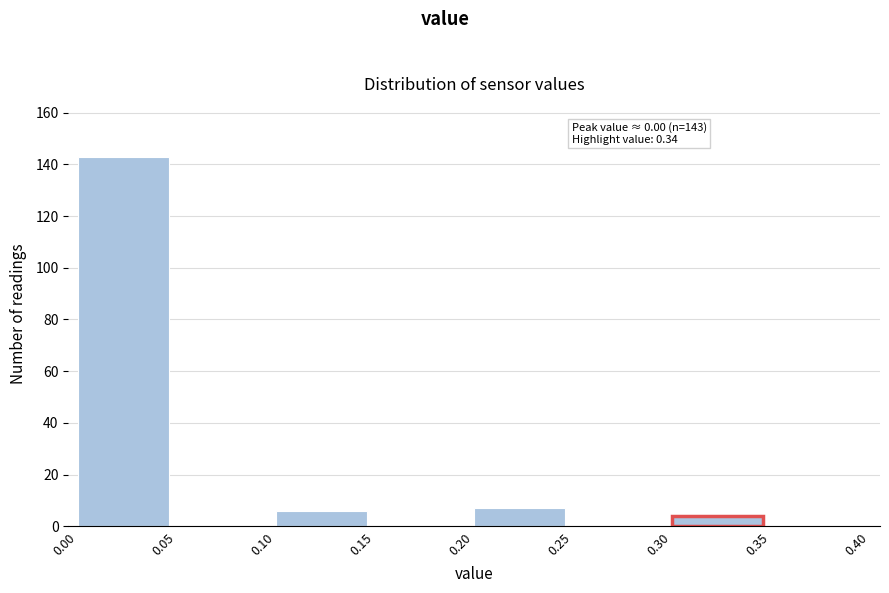

Over which range of the x-axis is the bar tallest?

0.00 to 0.05